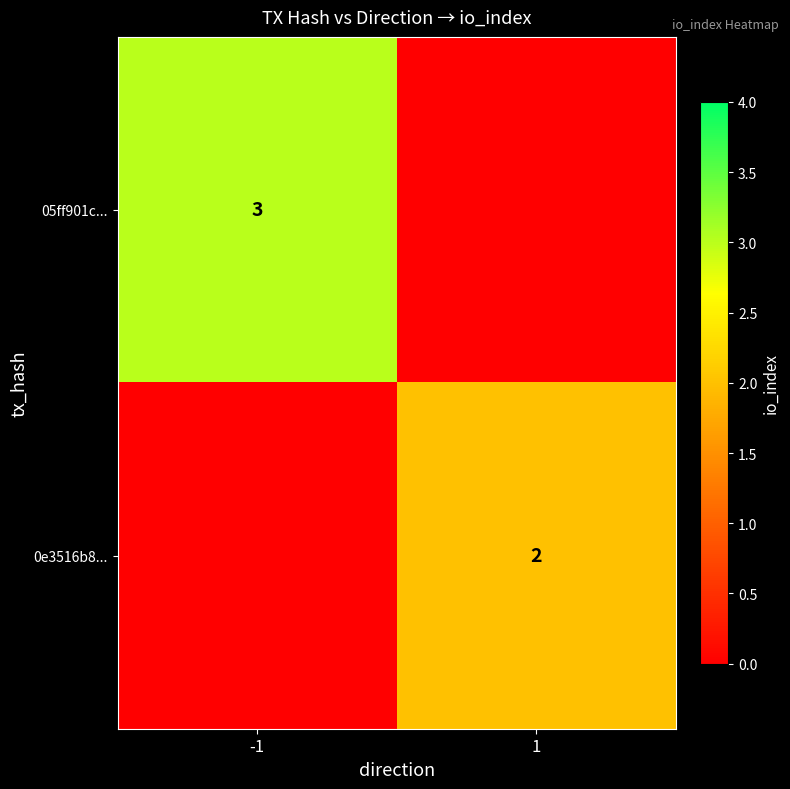

The value of 0e3516b8... at 1 is 2. True or false?

True